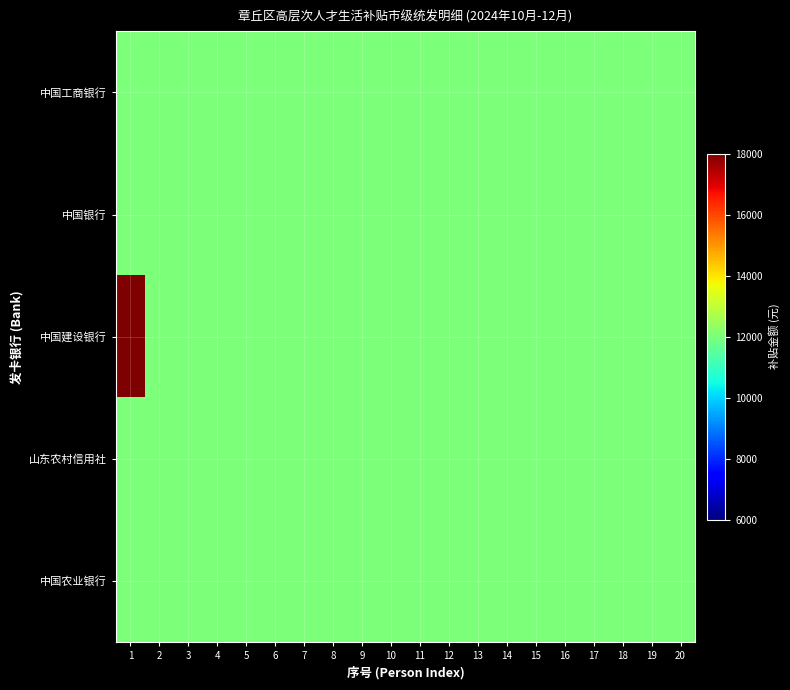

Which series has the largest range (max minus min)?

中国建设银行